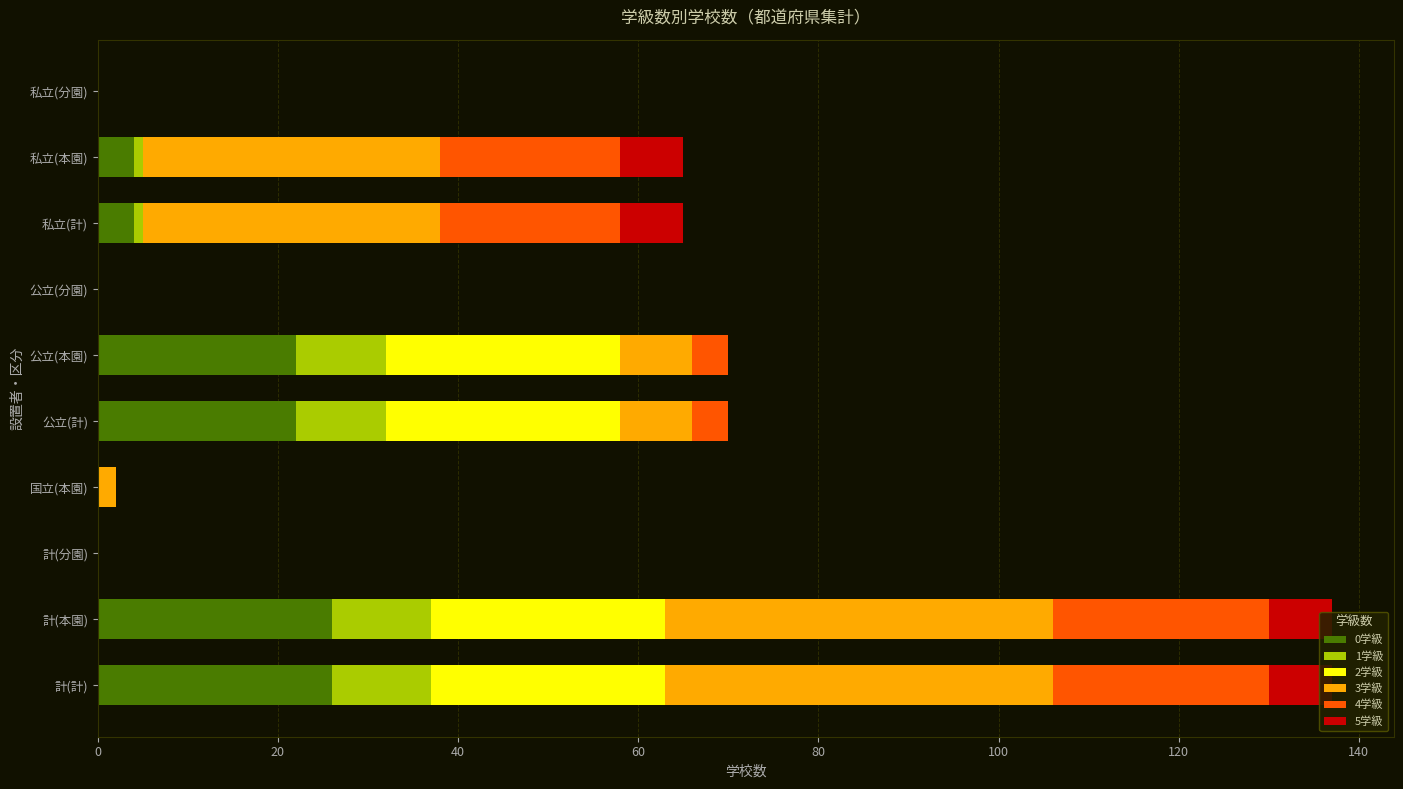

The value of 0学級 at 私立(分園) is 10. True or false?

False